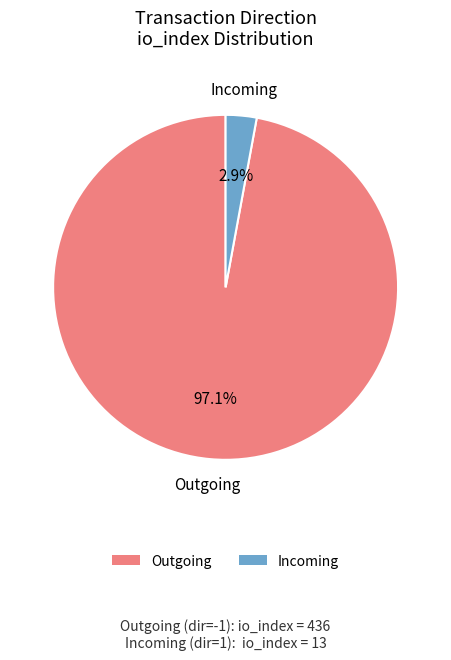

What percentage is NOT represented by Incoming?

97.1%